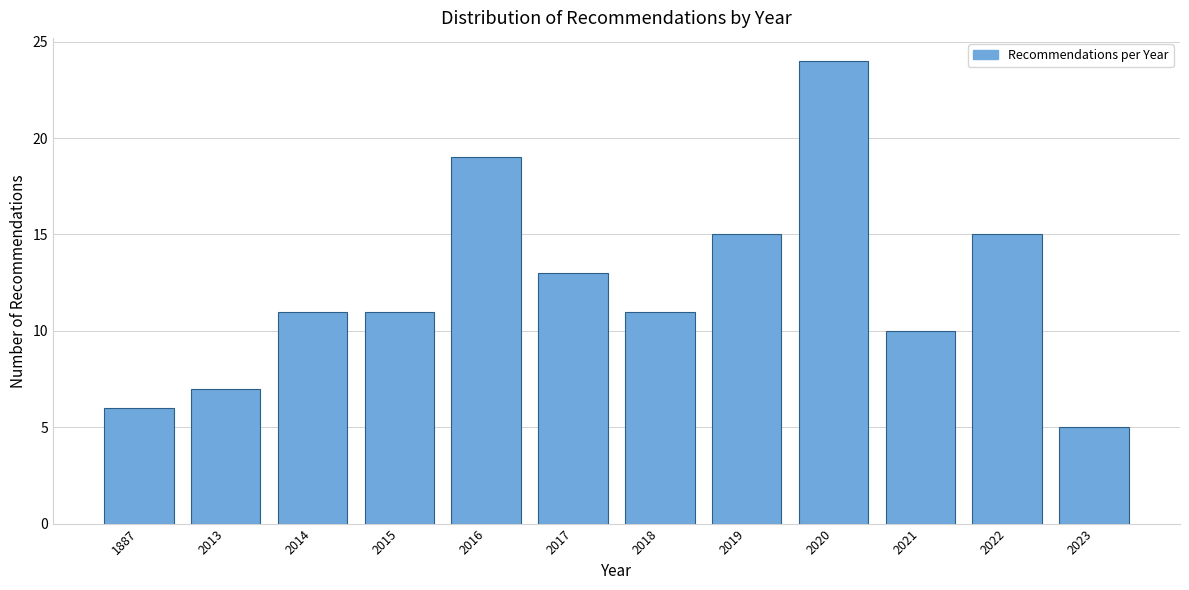

Reading left to right, extract all data points from this chart.

1887=6	2013=7	2014=11	2015=11	2016=19	2017=13	2018=11	2019=15	2020=24	2021=10	2022=15	2023=5